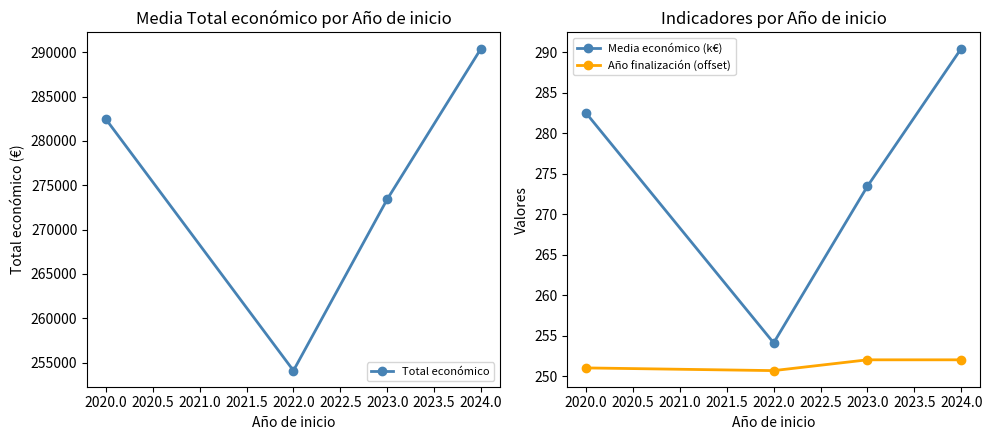

What is the sum of the Media económico (k€) values at 2020.0 and 2024.0?

572.9